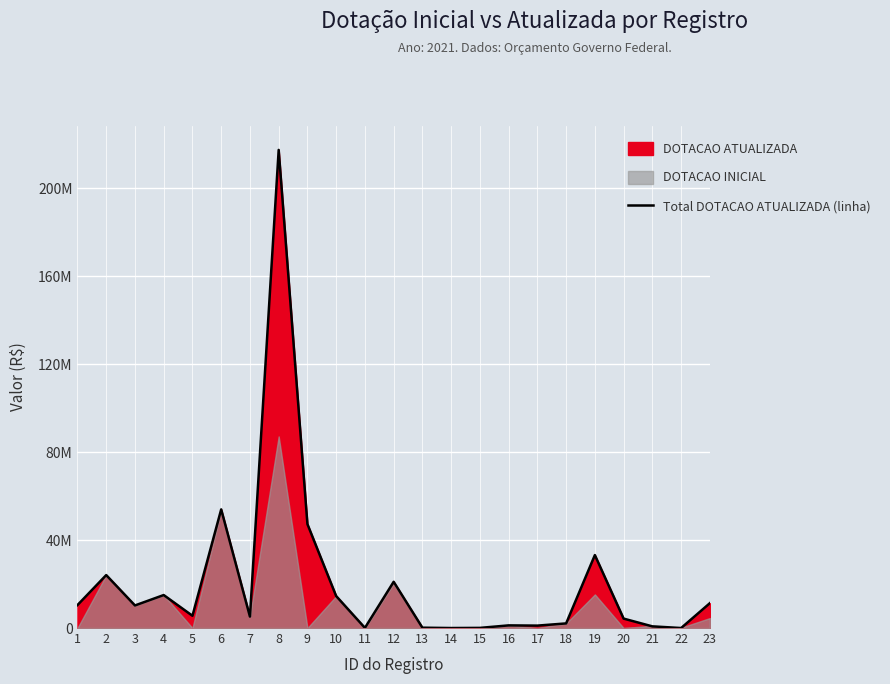

How many interior local peaks (higher than both neighbors) does the data have?

7